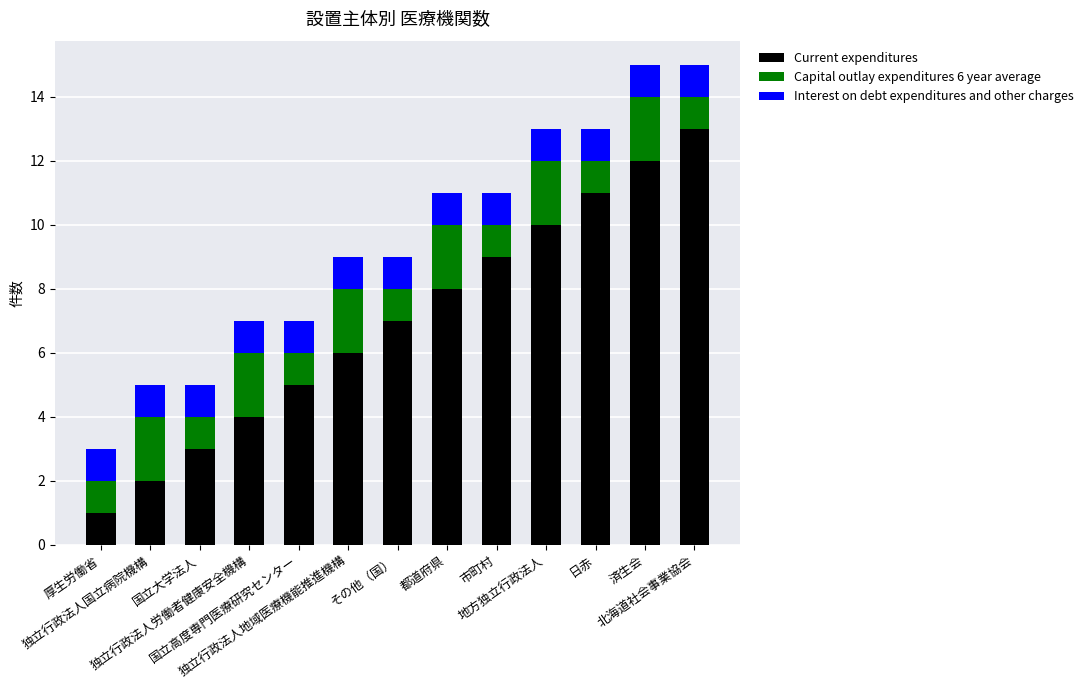

What is the maximum value for Current expenditures?

13